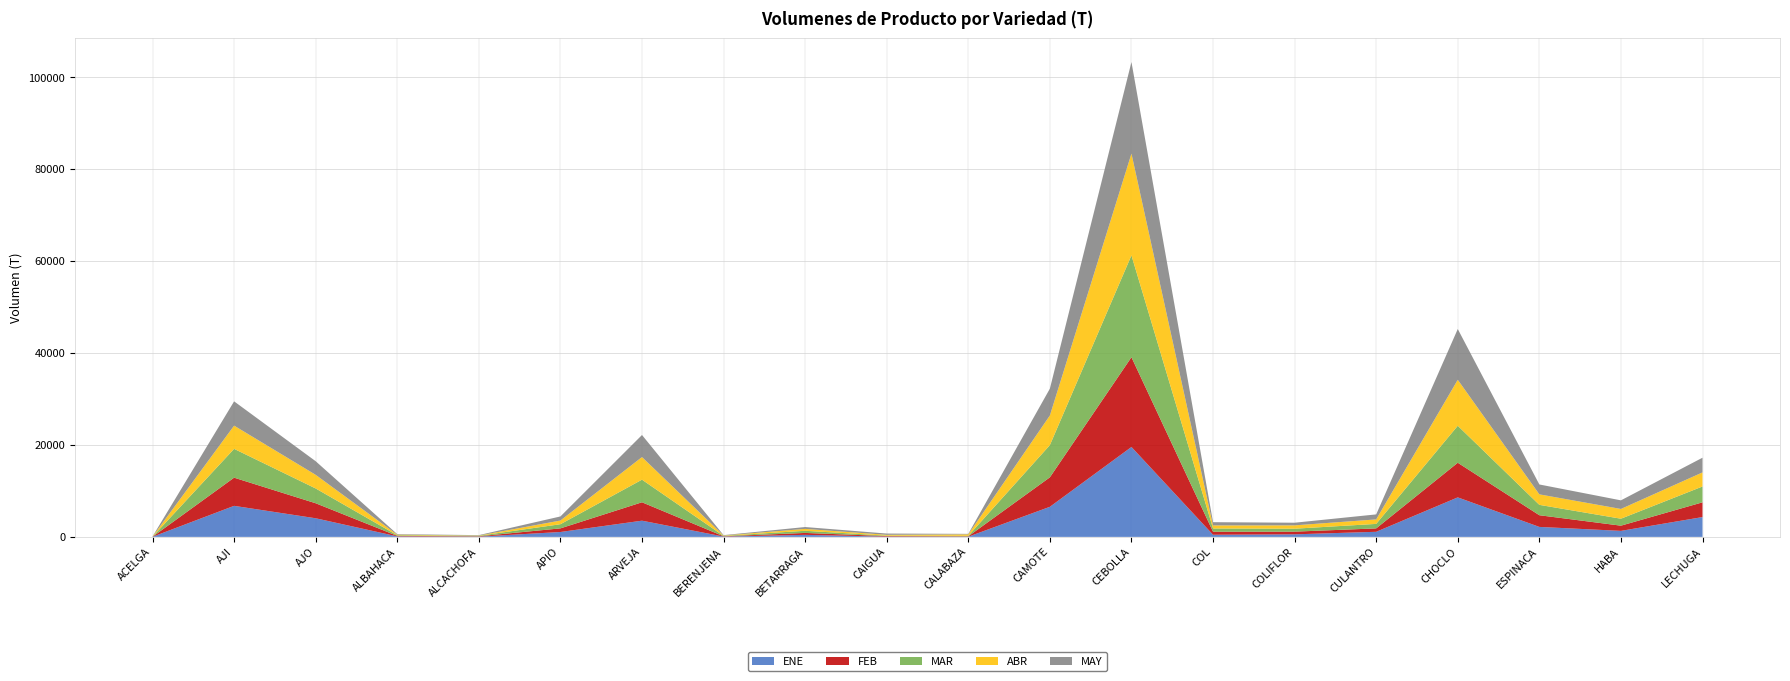

Reading left to right, list all the values displayed in this chart.

ENE: ACELGA=17	AJI=6753	AJO=4048	ALBAHACA=105	ALCACHOFA=47	APIO=1062	ARVEJA=3524	BERENJENA=67	BETARRAGA=439	CAIGUA=55	CALABAZA=39	CAMOTE=6544	CEBOLLA=19564	COL=463	COLIFLOR=552	CULANTRO=1106	CHOCLO=8597	ESPINACA=2168	HABA=1306	LECHUGA=4309
FEB: ACELGA=4	AJI=6131	AJO=3268	ALBAHACA=107	ALCACHOFA=81	APIO=786	ARVEJA=4005	BERENJENA=61	BETARRAGA=419	CAIGUA=112	CALABAZA=82	CAMOTE=6417	CEBOLLA=19536	COL=659	COLIFLOR=585	CULANTRO=738	CHOCLO=7536	ESPINACA=2542	HABA=1131	LECHUGA=3210
MAR: ACELGA=13	AJI=6274	AJO=3220	ALBAHACA=136	ALCACHOFA=101	APIO=905	ARVEJA=4921	BERENJENA=87	BETARRAGA=467	CAIGUA=102	CALABAZA=112	CAMOTE=7011	CEBOLLA=22171	COL=703	COLIFLOR=642	CULANTRO=981	CHOCLO=8049	ESPINACA=2259	HABA=1516	LECHUGA=3447
ABR: ACELGA=27	AJI=5055	AJO=2965	ALBAHACA=126	ALCACHOFA=58	APIO=804	ARVEJA=4921	BERENJENA=77	BETARRAGA=412	CAIGUA=179	CALABAZA=310	CAMOTE=6447	CEBOLLA=22151	COL=667	COLIFLOR=729	CULANTRO=975	CHOCLO=10008	ESPINACA=2285	HABA=2122	LECHUGA=3063
MAY: ACELGA=27	AJI=5282	AJO=2963	ALBAHACA=116	ALCACHOFA=93	APIO=888	ARVEJA=4801	BERENJENA=89	BETARRAGA=404	CAIGUA=275	CALABAZA=112	CAMOTE=5841	CEBOLLA=19924	COL=706	COLIFLOR=574	CULANTRO=1091	CHOCLO=11048	ESPINACA=2151	HABA=1874	LECHUGA=3198